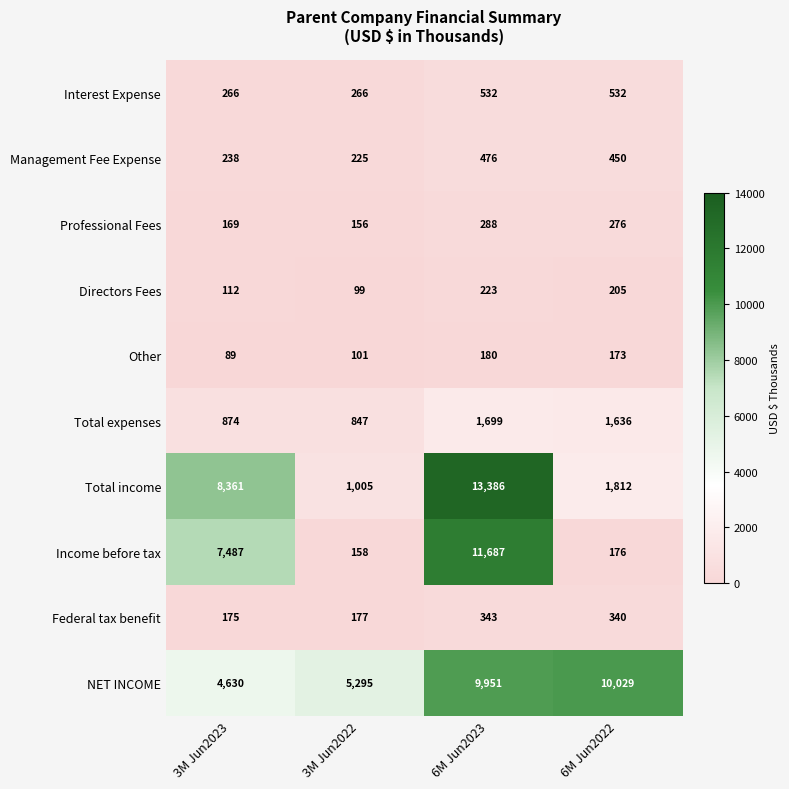

What is the highest value of the Directors Fees series?

223